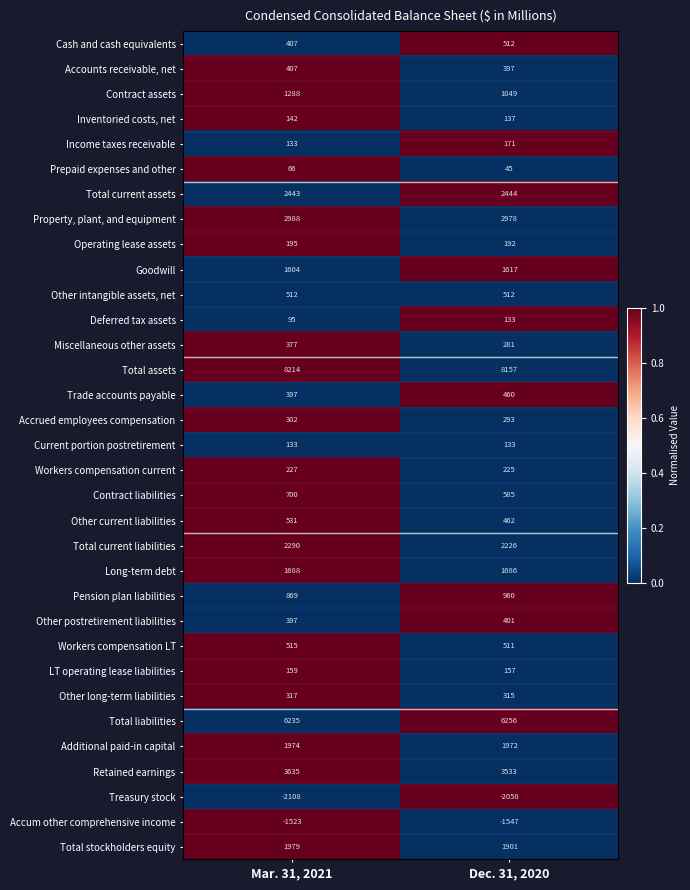

The Other postretirement liabilities series shows 401 at Dec. 31, 2020. True or false?

True